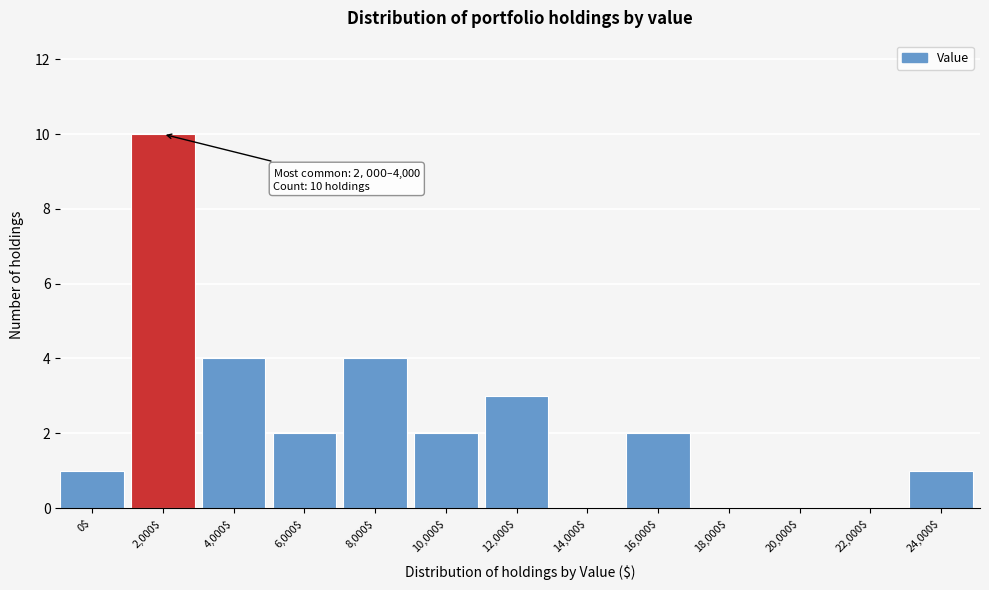

What is the sum of all values?

29